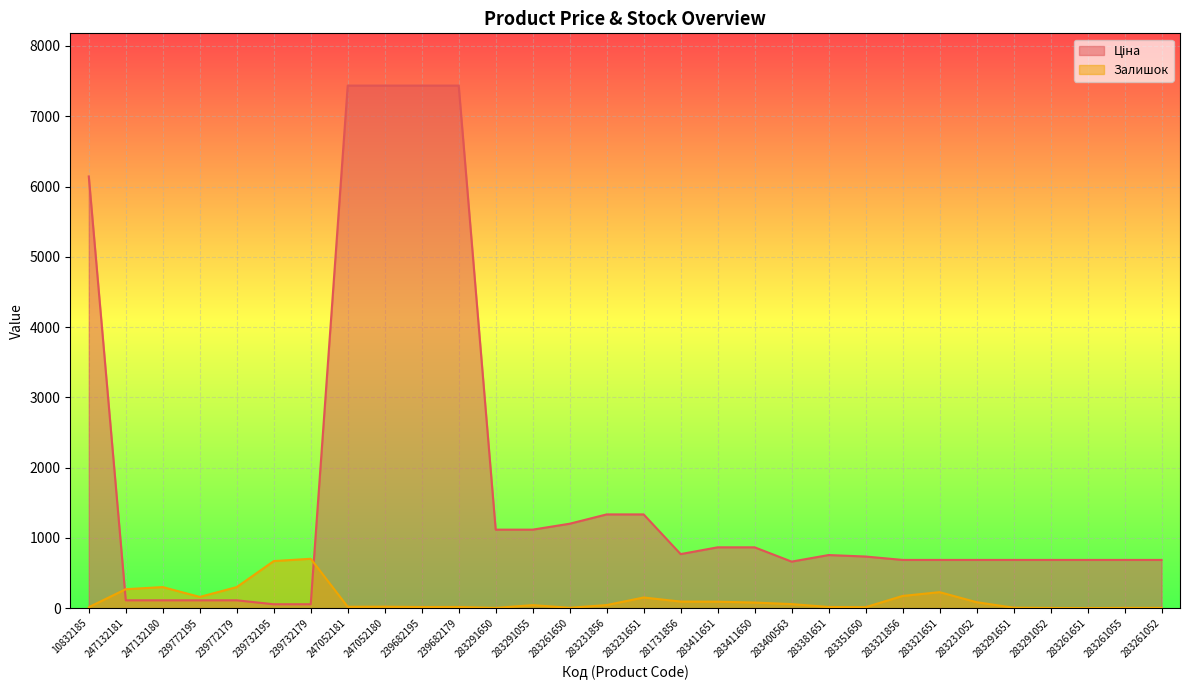

In Залишок, how many points are higher than both neighbors (excluding endpoints)?

7